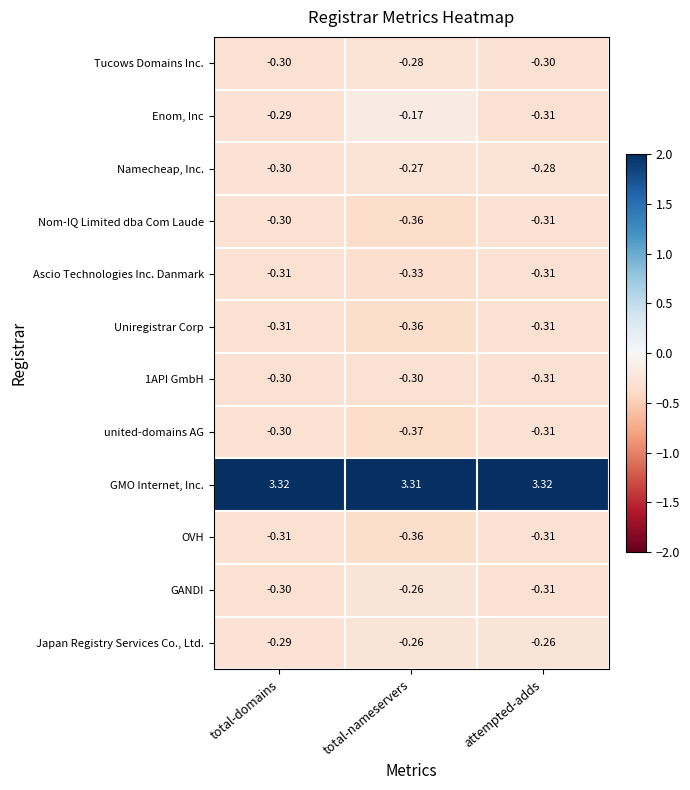

Between total-nameservers and attempted-adds, which series saw the biggest shift?

Enom, Inc